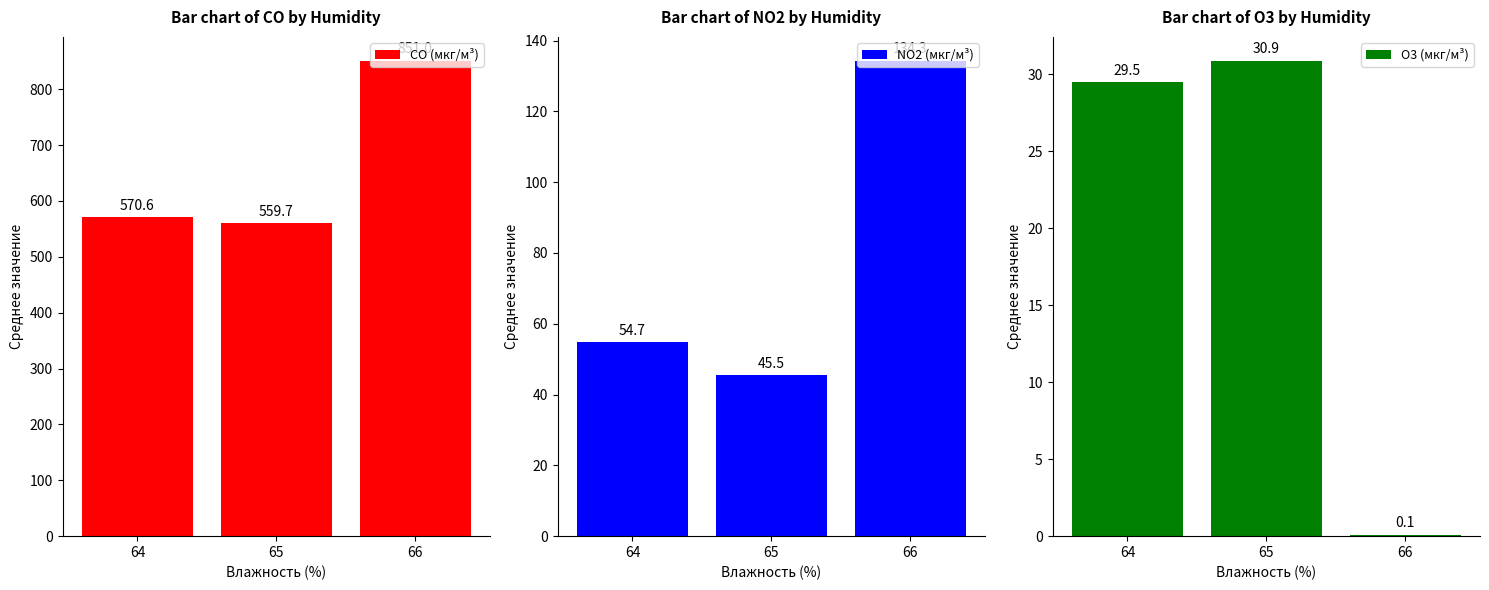

Which series has the widest spread of values?

CO (мкг/м³)